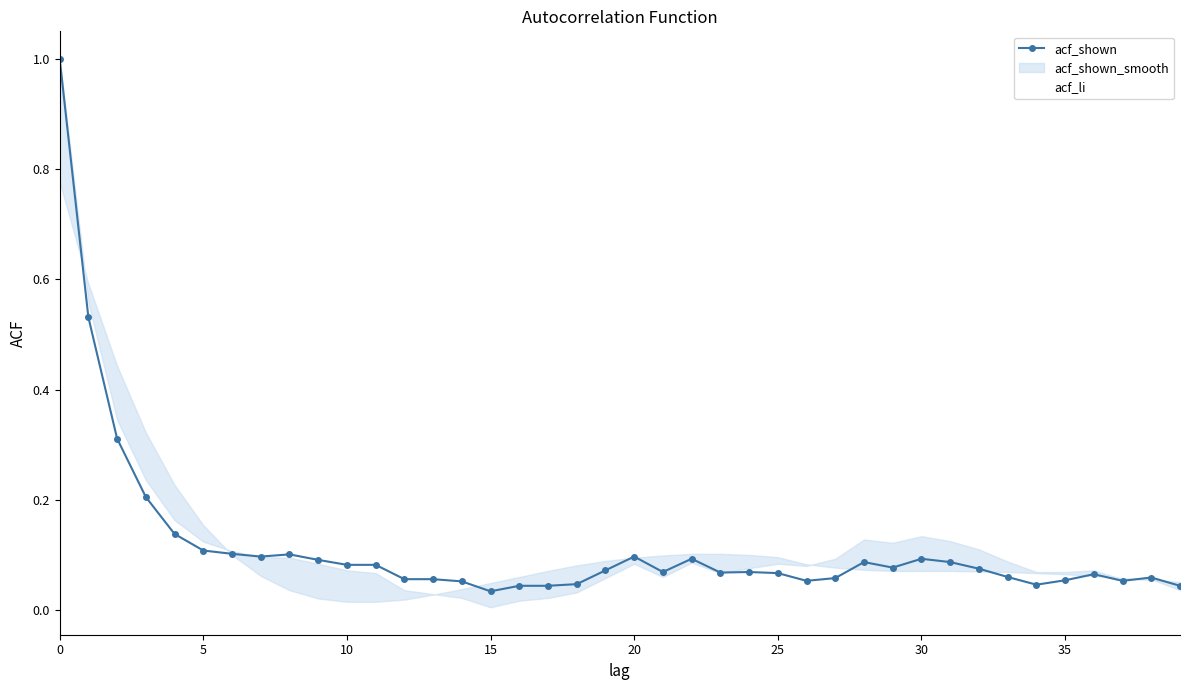

Which series ends up on top after the final intersection of acf_li and acf_shown_smooth_line?

acf_shown_smooth_line